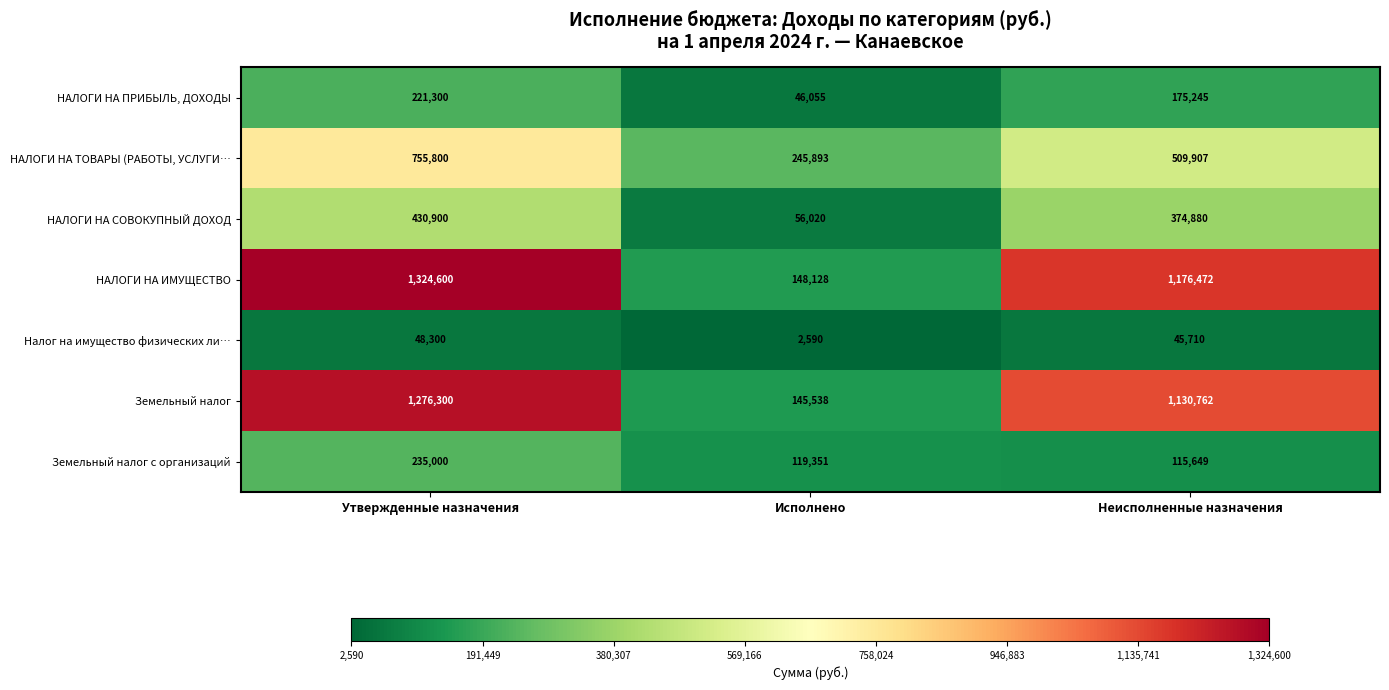

Rank the series by their maximum value, from lowest to highest.

Налог на имущество физических ли…, НАЛОГИ НА ПРИБЫЛЬ, ДОХОДЫ, Земельный налог с организаций, НАЛОГИ НА СОВОКУПНЫЙ ДОХОД, НАЛОГИ НА ТОВАРЫ (РАБОТЫ, УСЛУГИ…, Земельный налог, НАЛОГИ НА ИМУЩЕСТВО